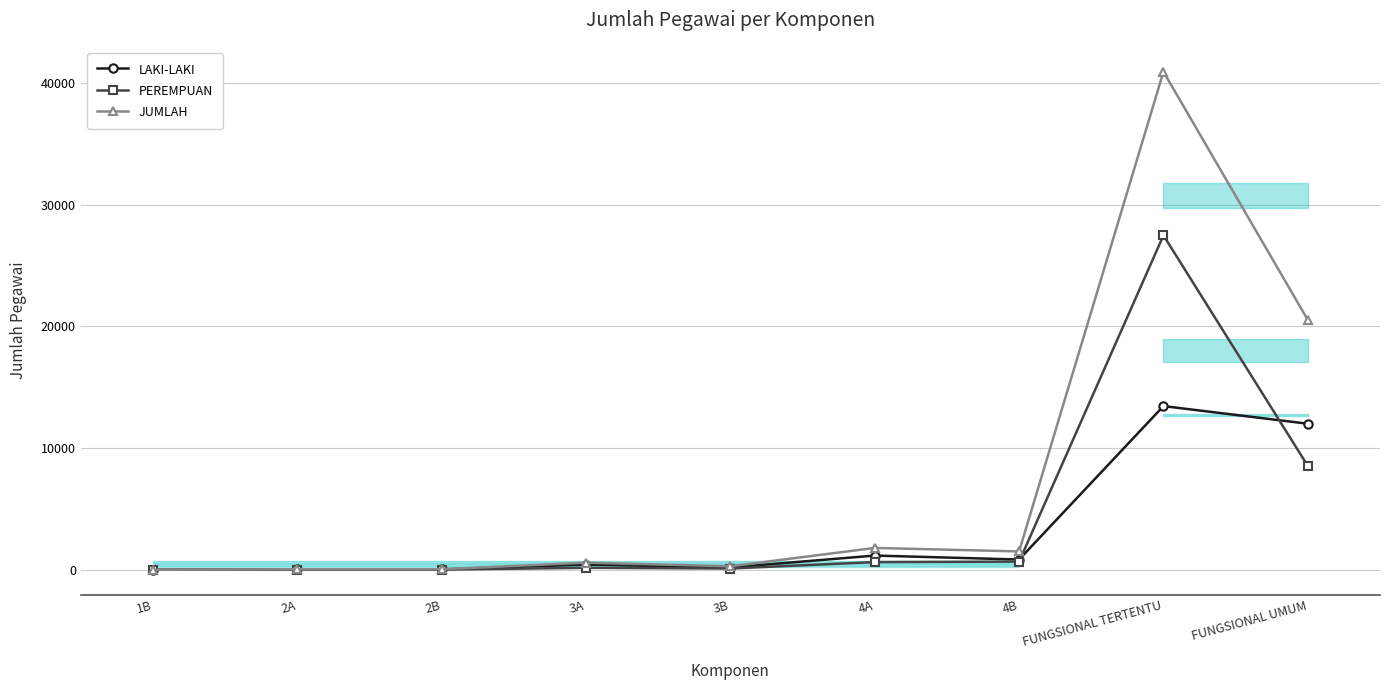

Reading left to right, what are all the values shown in this chart?

LAKI-LAKI: 2	29	30	422	182	1163	837	13450	12000
PEREMPUAN: 0	10	11	157	99	628	667	27483	8531
JUMLAH: 2	39	41	579	281	1791	1504	40933	20531